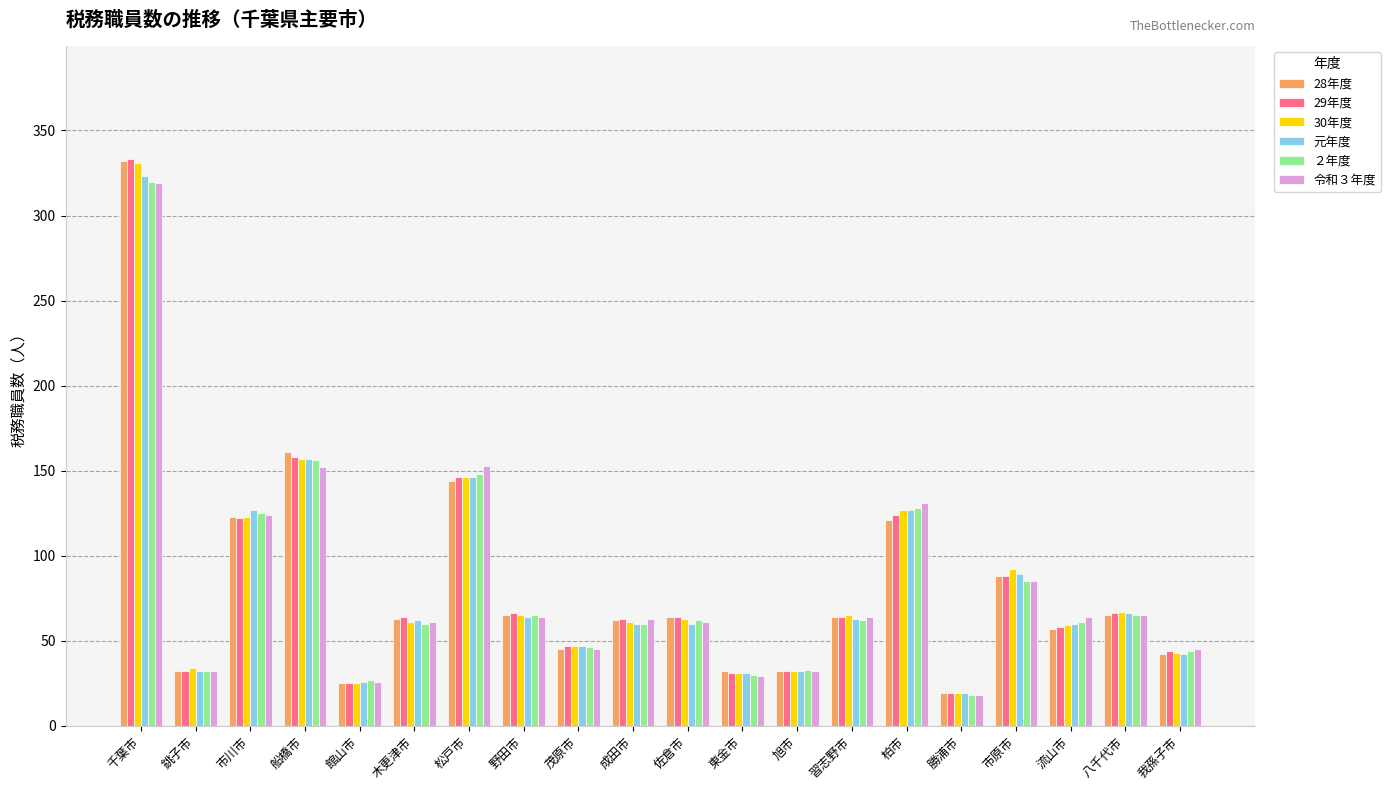

What is the difference between the highest and lowest values at 八千代市?

2